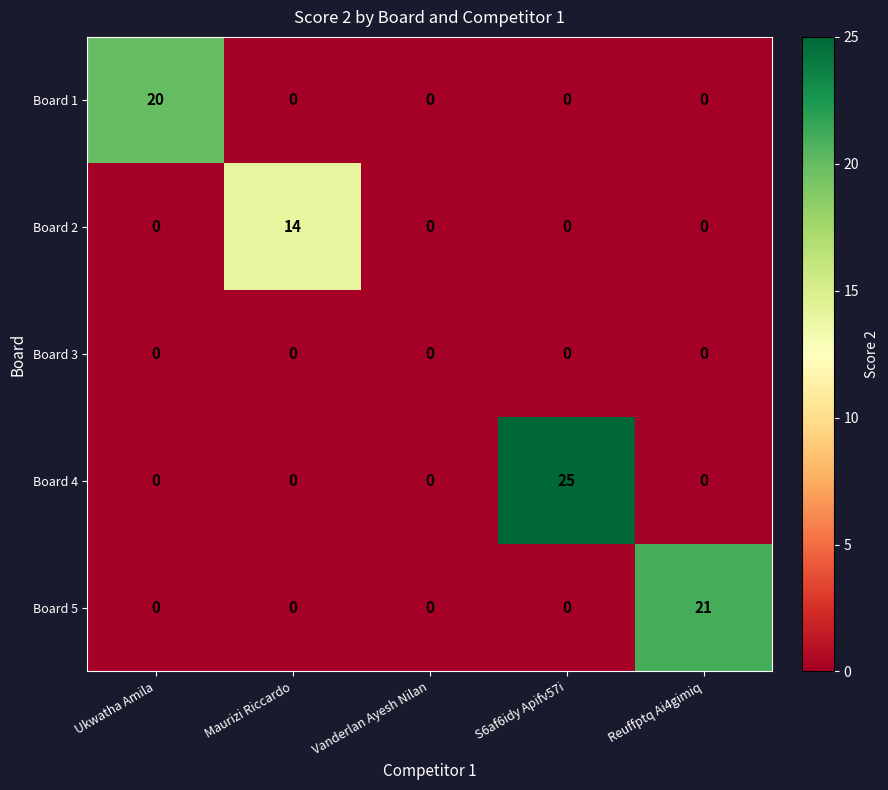

Reading right to left, transcribe all the data shown in this chart.

Board 1: Reuffptq Ai4gimiq=0	S6af6idy Apifv57i=0	Vanderlan Ayesh Nilan=0	Maurizi Riccardo=0	Ukwatha Amila=20
Board 2: Reuffptq Ai4gimiq=0	S6af6idy Apifv57i=0	Vanderlan Ayesh Nilan=0	Maurizi Riccardo=14	Ukwatha Amila=0
Board 3: Reuffptq Ai4gimiq=0	S6af6idy Apifv57i=0	Vanderlan Ayesh Nilan=0	Maurizi Riccardo=0	Ukwatha Amila=0
Board 4: Reuffptq Ai4gimiq=0	S6af6idy Apifv57i=25	Vanderlan Ayesh Nilan=0	Maurizi Riccardo=0	Ukwatha Amila=0
Board 5: Reuffptq Ai4gimiq=21	S6af6idy Apifv57i=0	Vanderlan Ayesh Nilan=0	Maurizi Riccardo=0	Ukwatha Amila=0